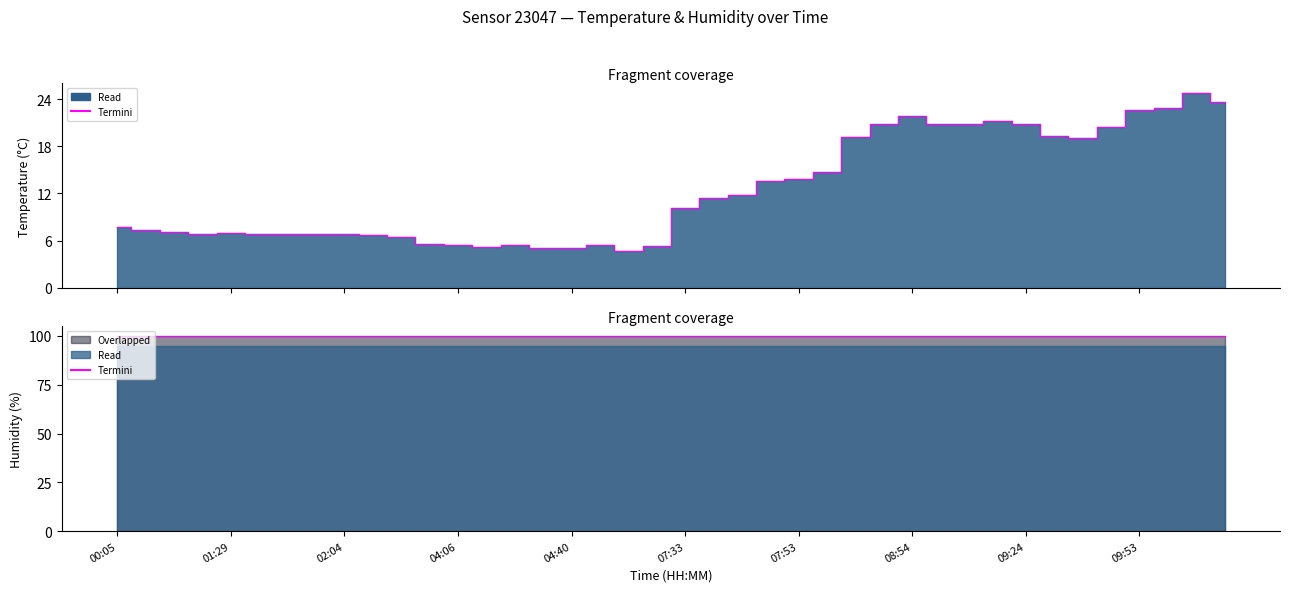

List the labels in order of value, largest first.

10:21, 10:36, 09:56, 09:53, 08:54, 09:14, 09:04, 08:44, 09:06, 09:24, 09:41, 09:28, 08:20, 09:36, 07:58, 07:53, 07:50, 07:43, 07:41, 07:33, 00:05, 01:04, 01:16, 01:29, 01:24, 01:32, 02:04, 01:56, 01:59, 02:31, 02:41, 03:34, 04:06, 04:26, 05:39, 05:58, 04:21, 04:40, 04:36, 05:41